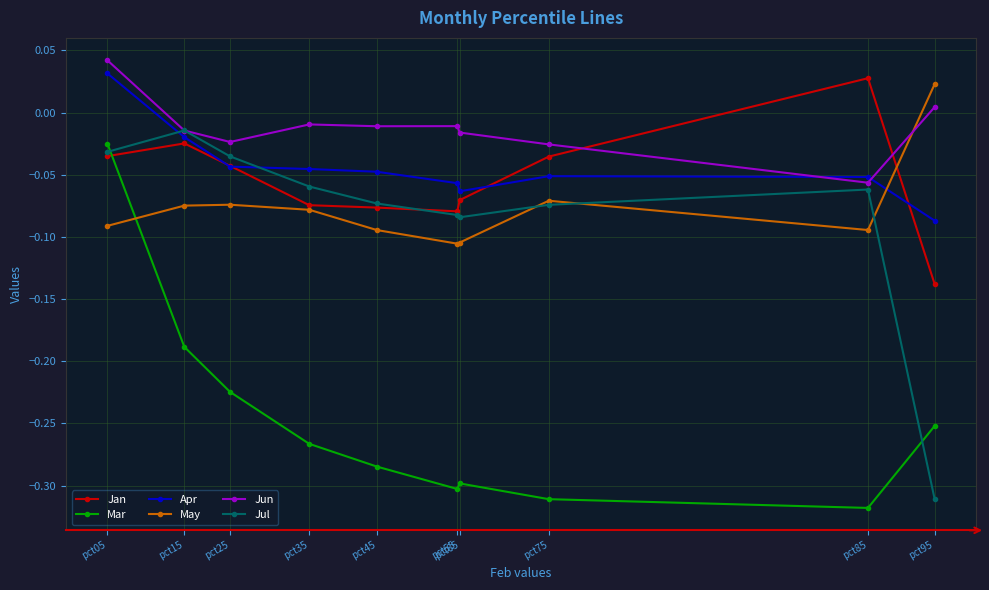

Is this an area chart (filled region under the line)?

No